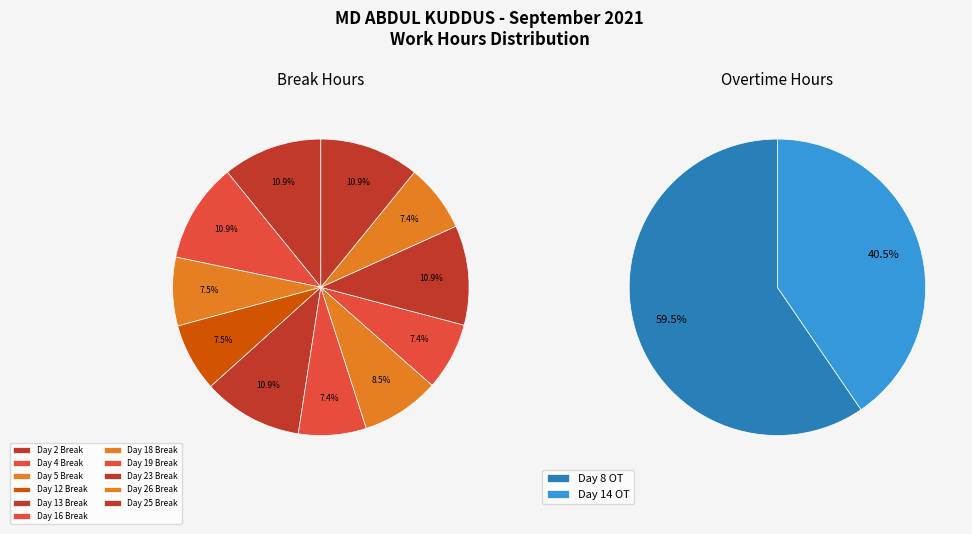

Does any single category account for the majority?

No